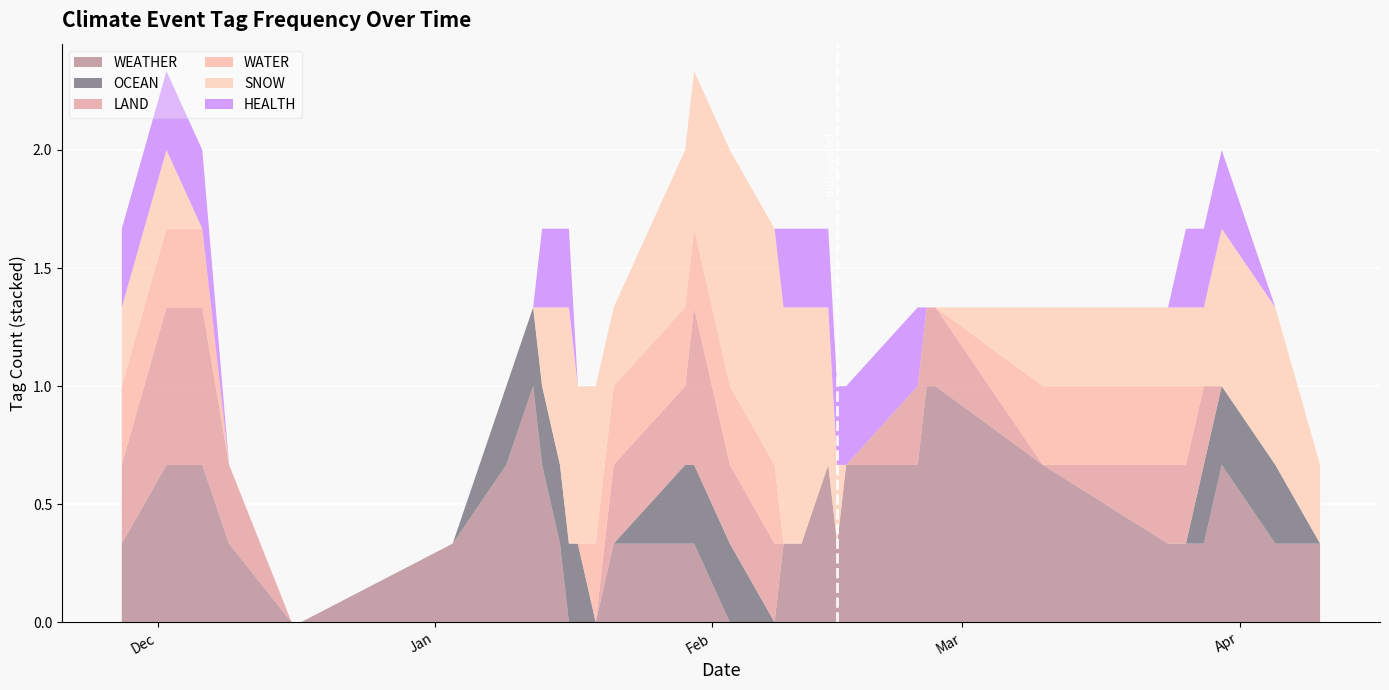

What is the maximum value for WEATHER?

1.0